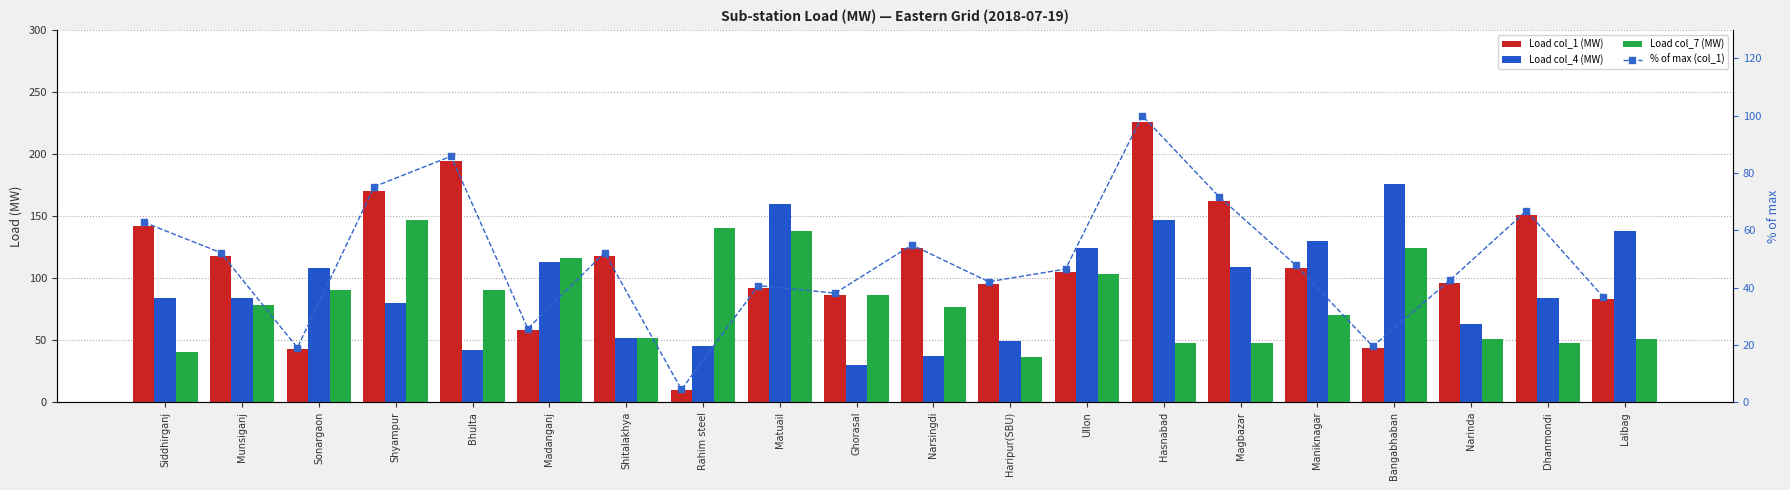

At which label does Load col_1 (MW) first exceed 108?

Siddhirganj